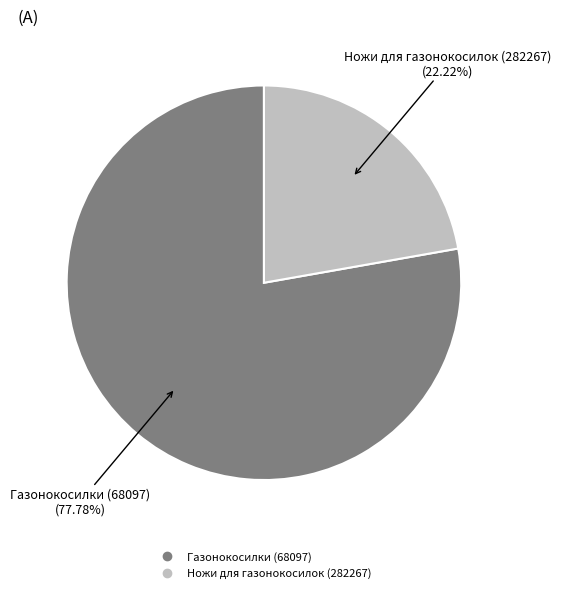

How many slices are in this pie chart?

2